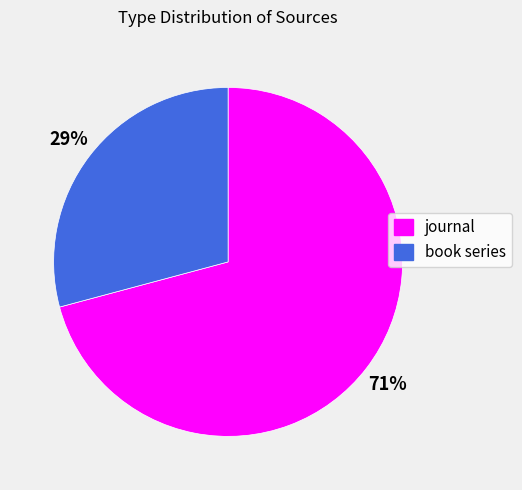

What is the majority slice?

journal